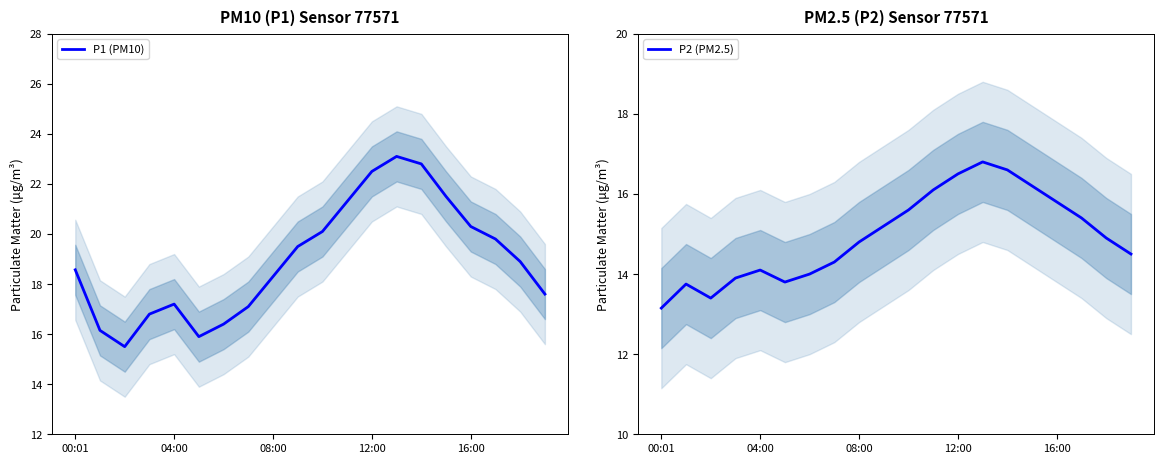

What is the value of the P1 (PM10) point at the 13th from the left?

22.5